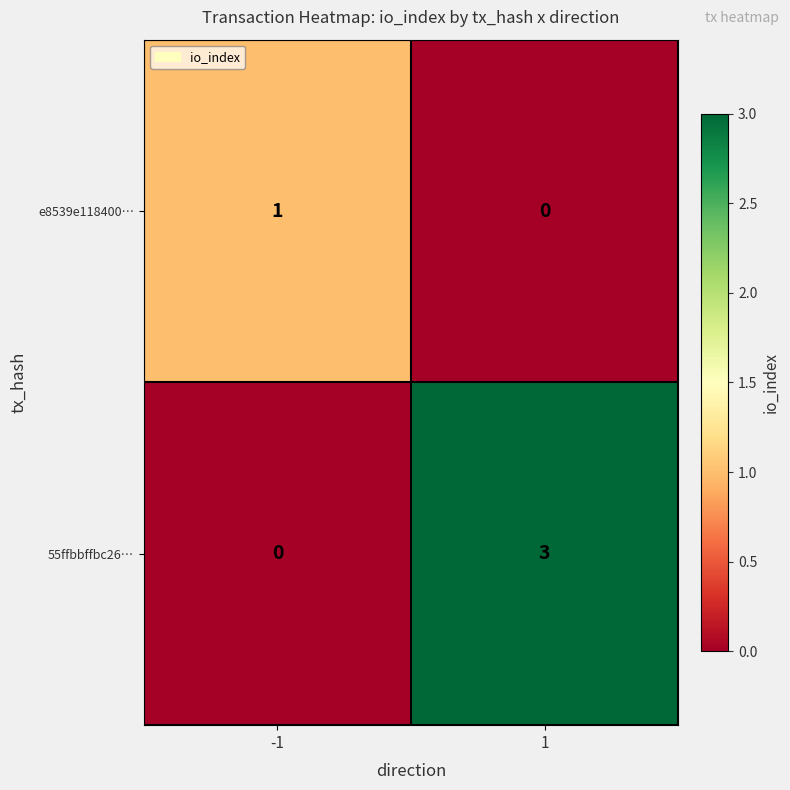

Reading left to right, extract all data points from this chart.

e8539e118400…: -1=1	1=0
55ffbbffbc26…: -1=0	1=3